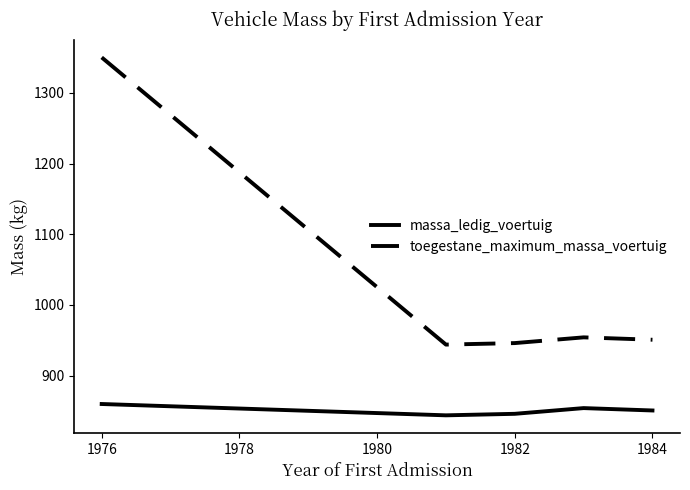

Which series has the largest range (max minus min)?

toegestane_maximum_massa_voertuig